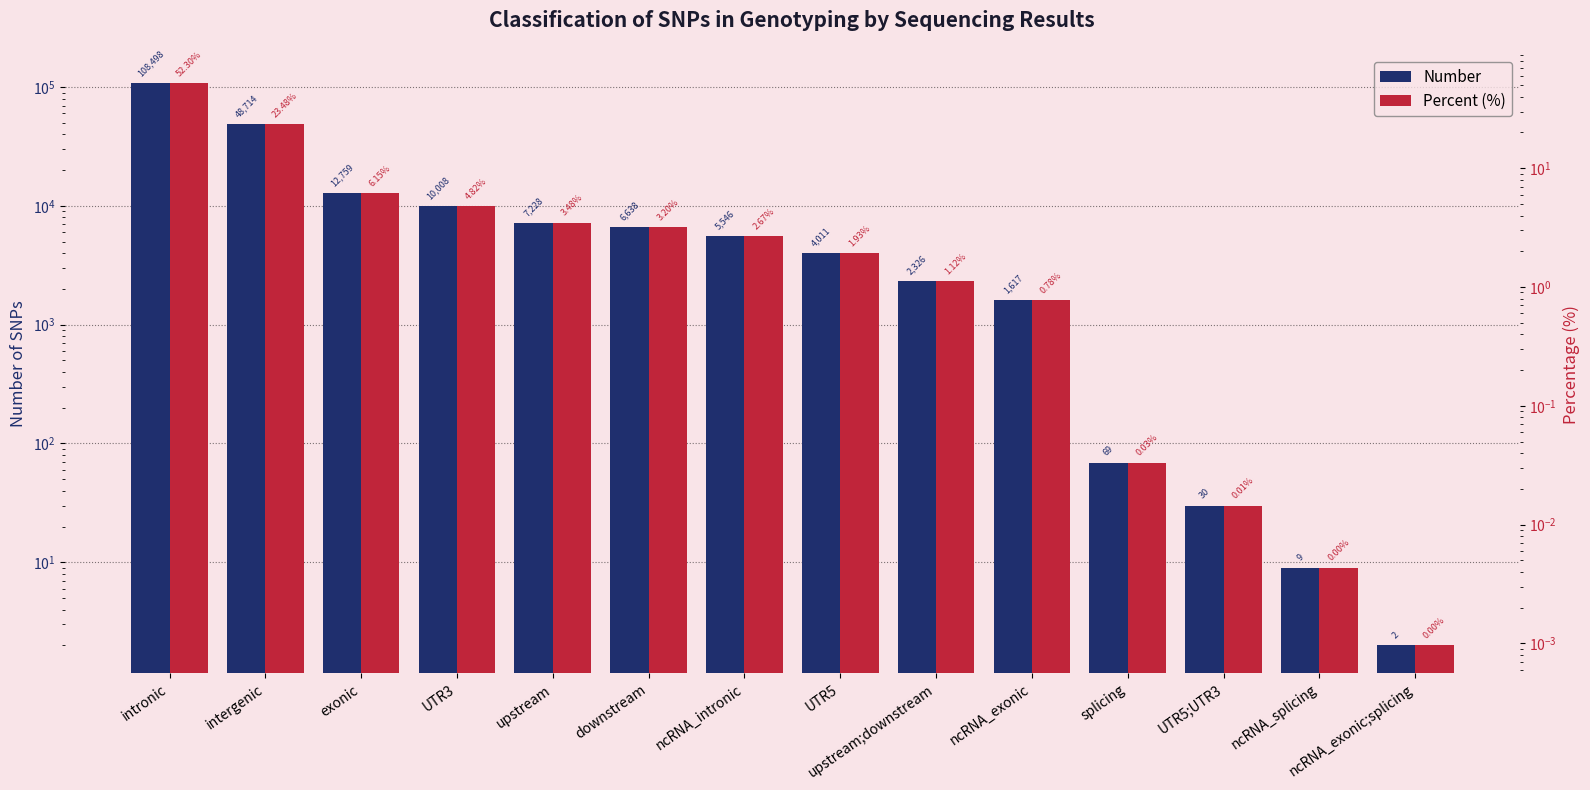

What is the total value across all series at ncRNA_intronic?

5548.7